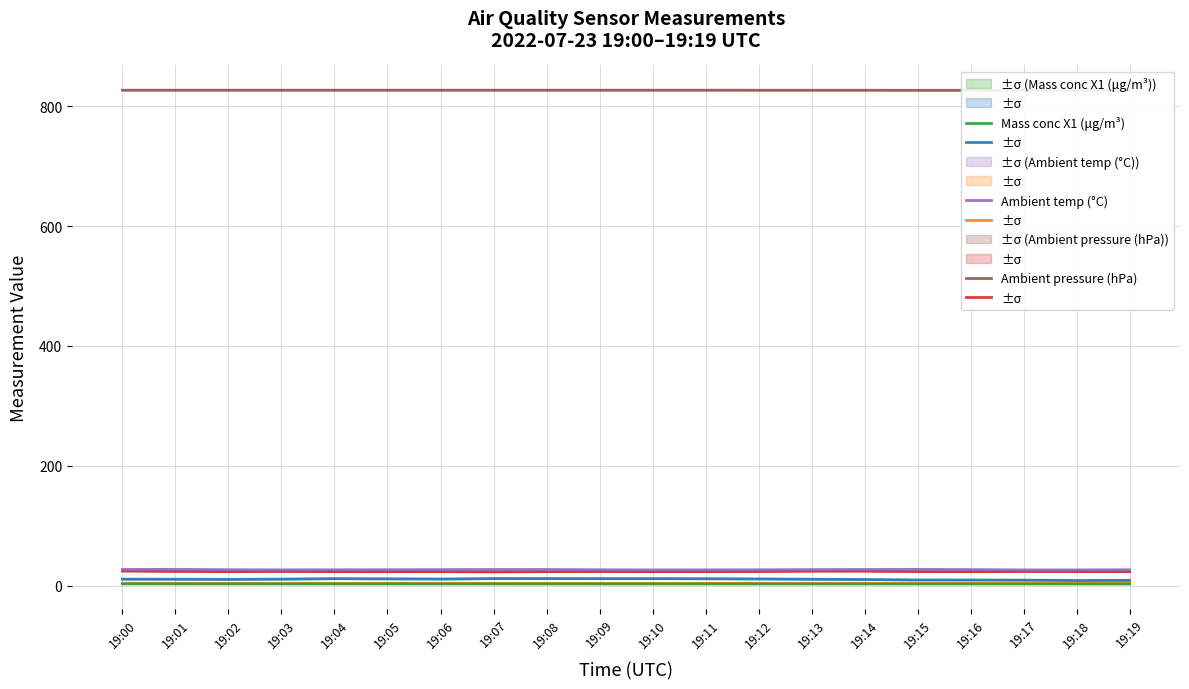

At which category is the sum across all series the highest?

19:00